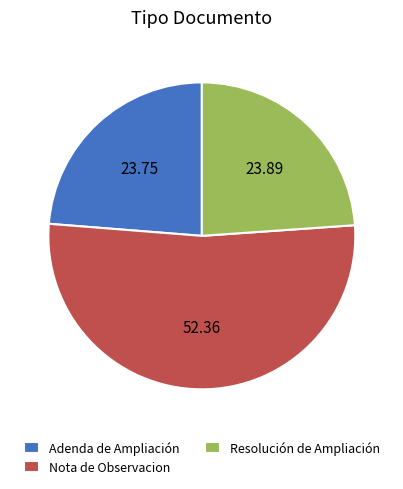

What is the largest slice in the pie chart?

Nota de Observacion